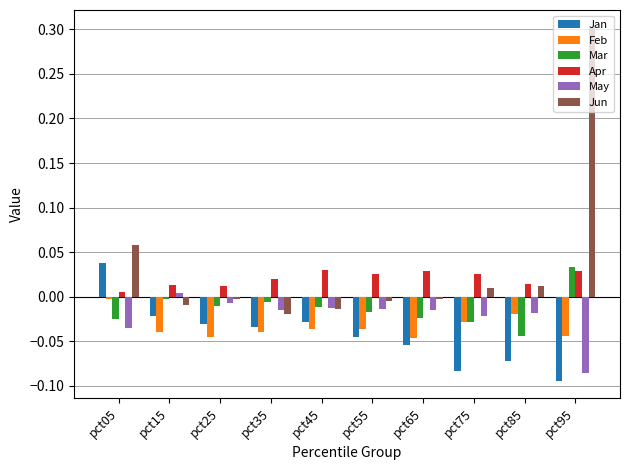

How many data points does each series have?

10